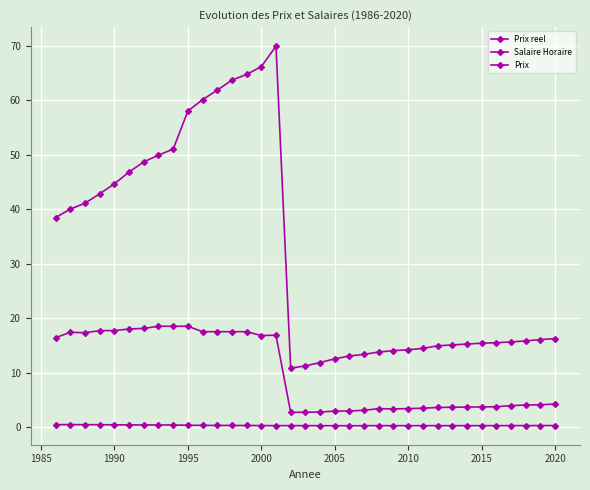

Does the chart have visible grid lines?

Yes